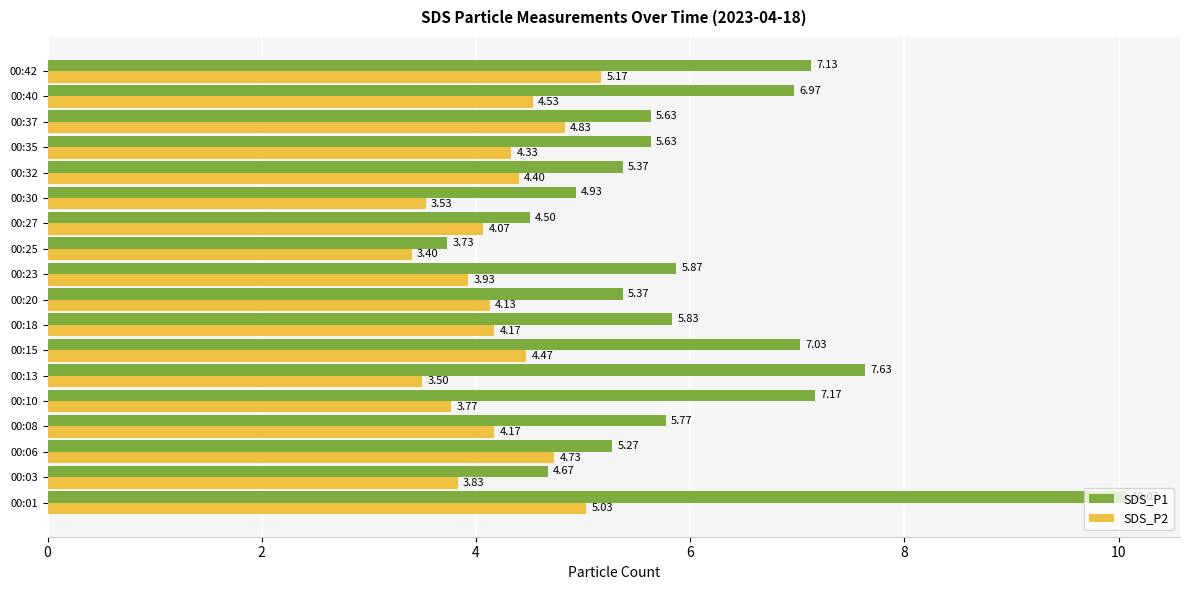

At 00:15, list the series in order from smallest to largest.

SDS_P2, SDS_P1